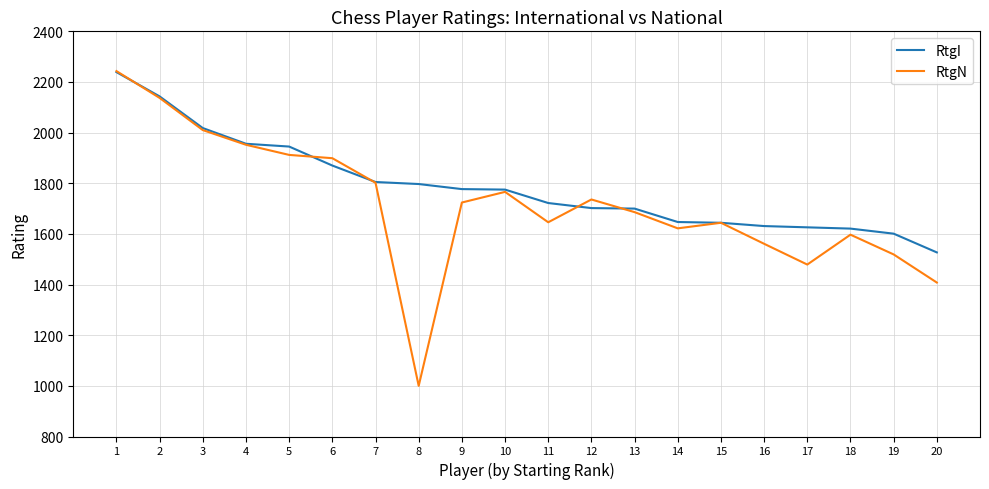

After their last crossing, which series has the higher values: RtgI or RtgN?

RtgI